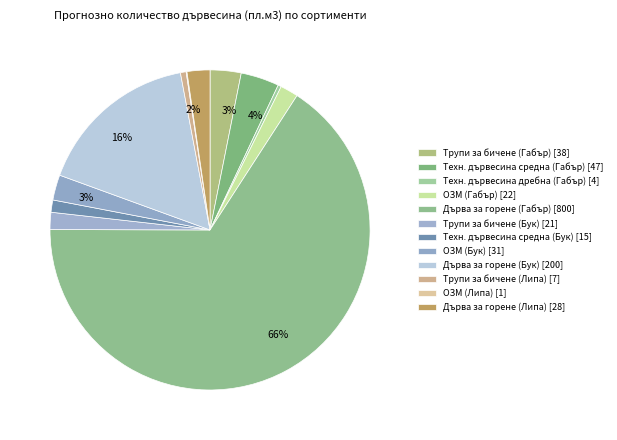

How many segments does this pie chart have?

12